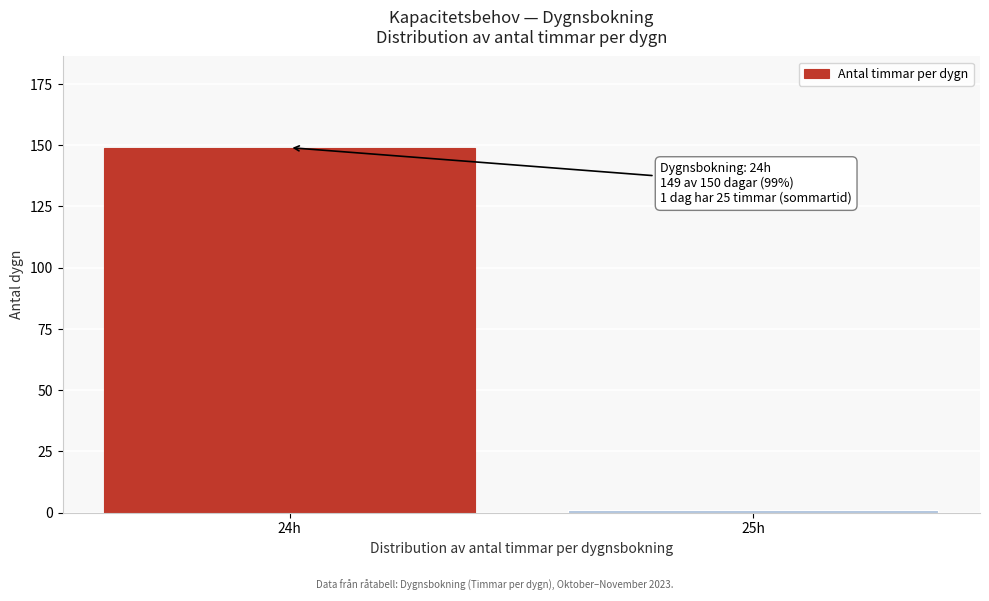

Reading left to right, extract all data points from this chart.

149	1